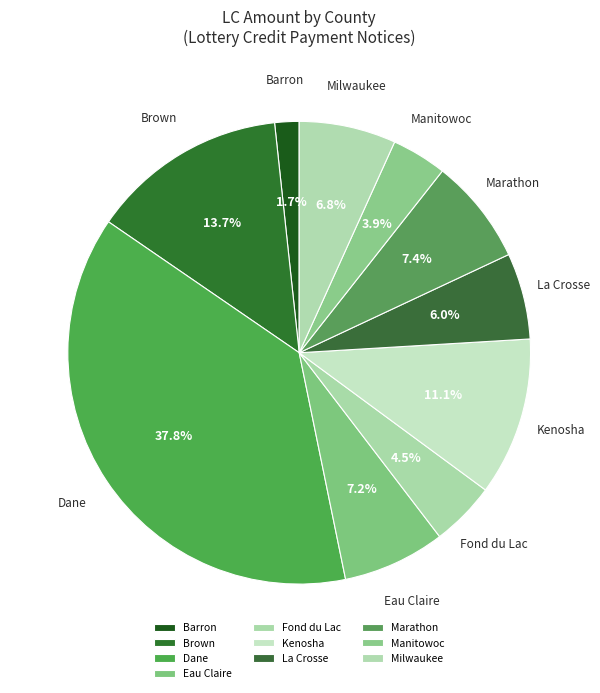

Does Marathon account for over 50% of the chart?

No